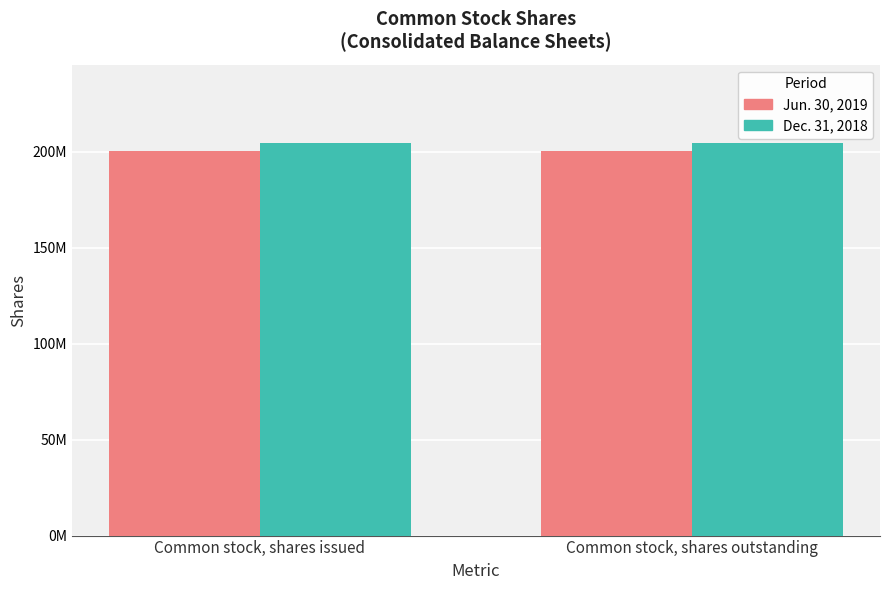

Where is Jun. 30, 2019 nearest to the value 200477286?

Common stock, shares issued